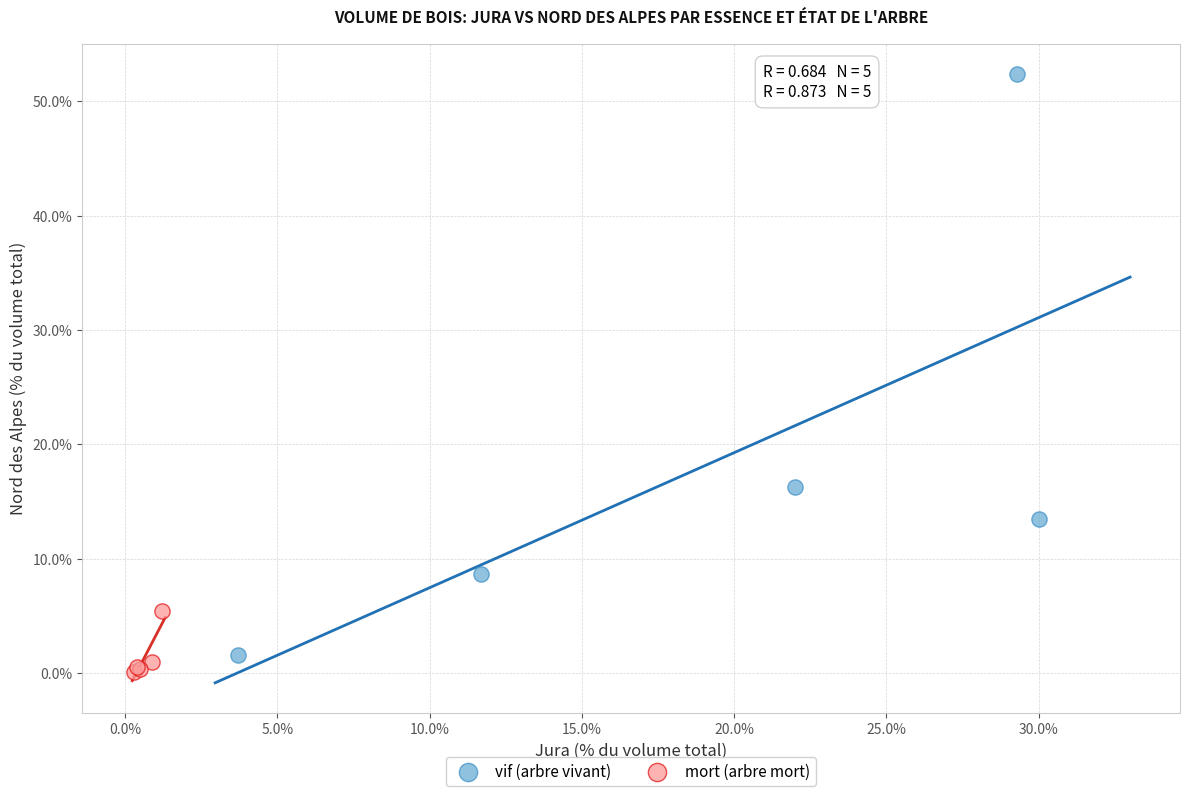

Which series contains the highest Y value?

vif (arbre vivant)